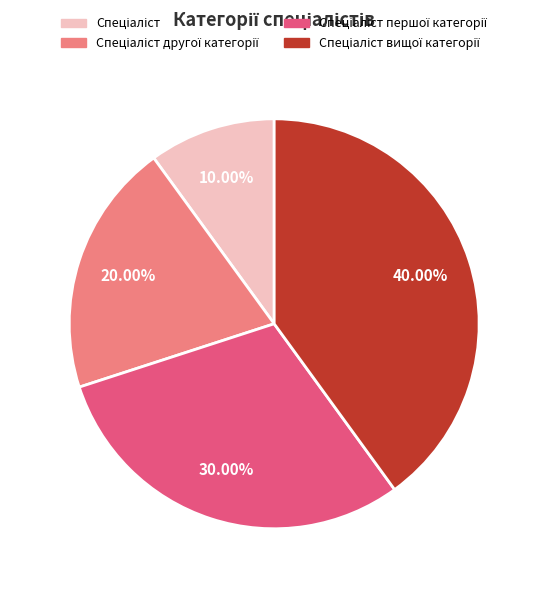

Is there a majority slice in this chart?

No